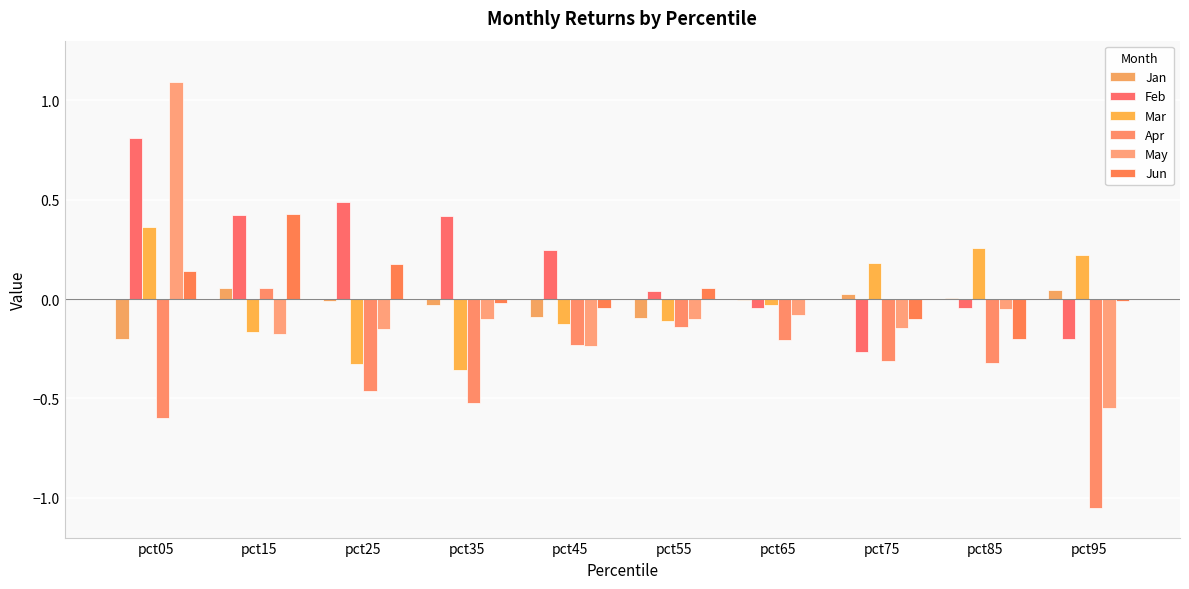

Where is Apr nearest to the value 0?

pct15